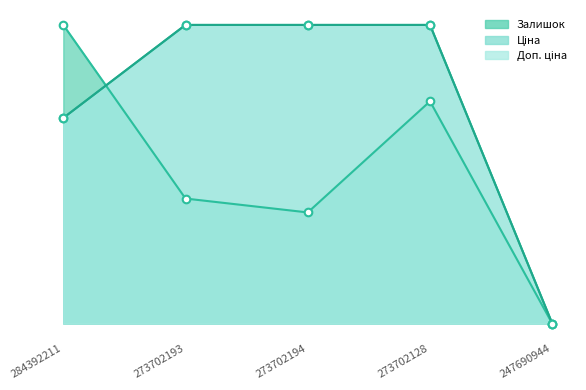

Which series reaches the maximum Y coordinate?

Ціна